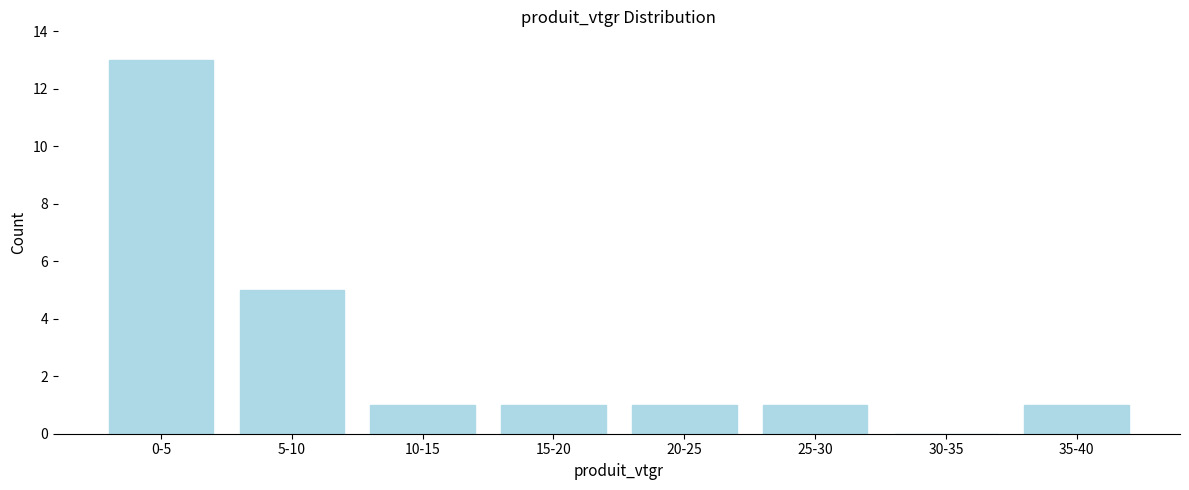

What is the ratio of the value at 5-10 to the value at 10-15?

5.0